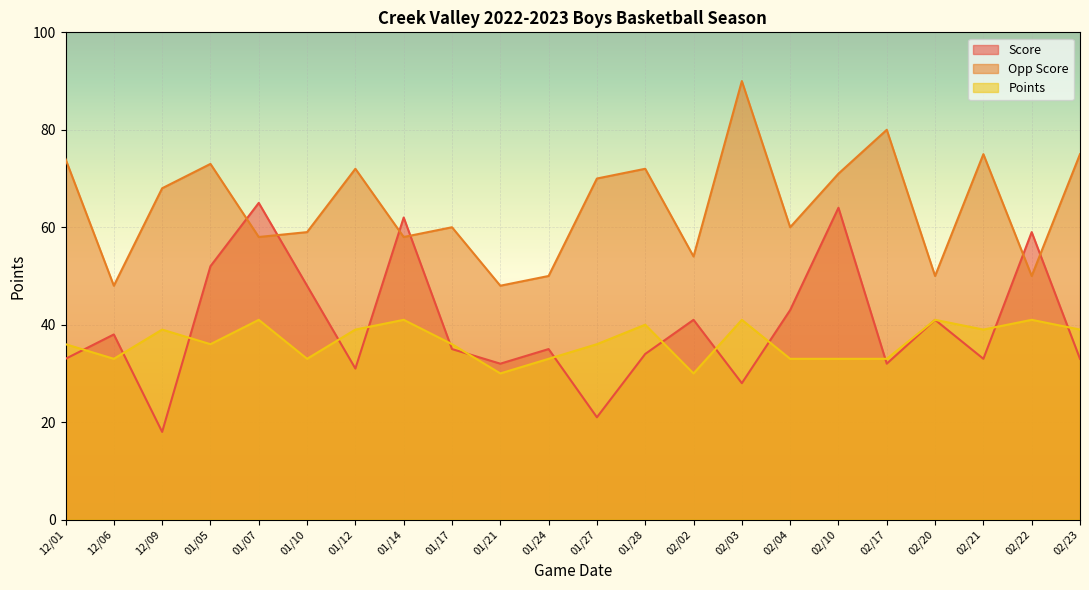

True or false: Points and Score intersect in this chart.

True